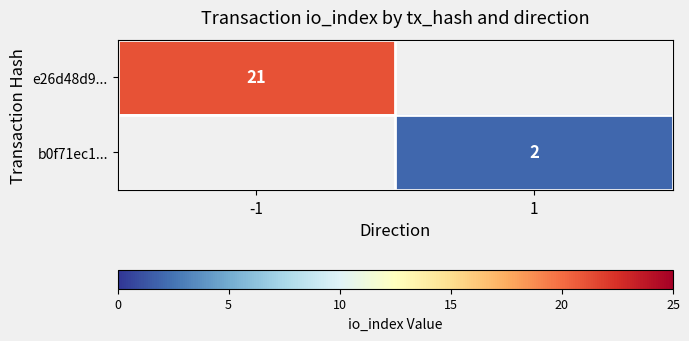

What is the difference between the highest and lowest values at -1?

21